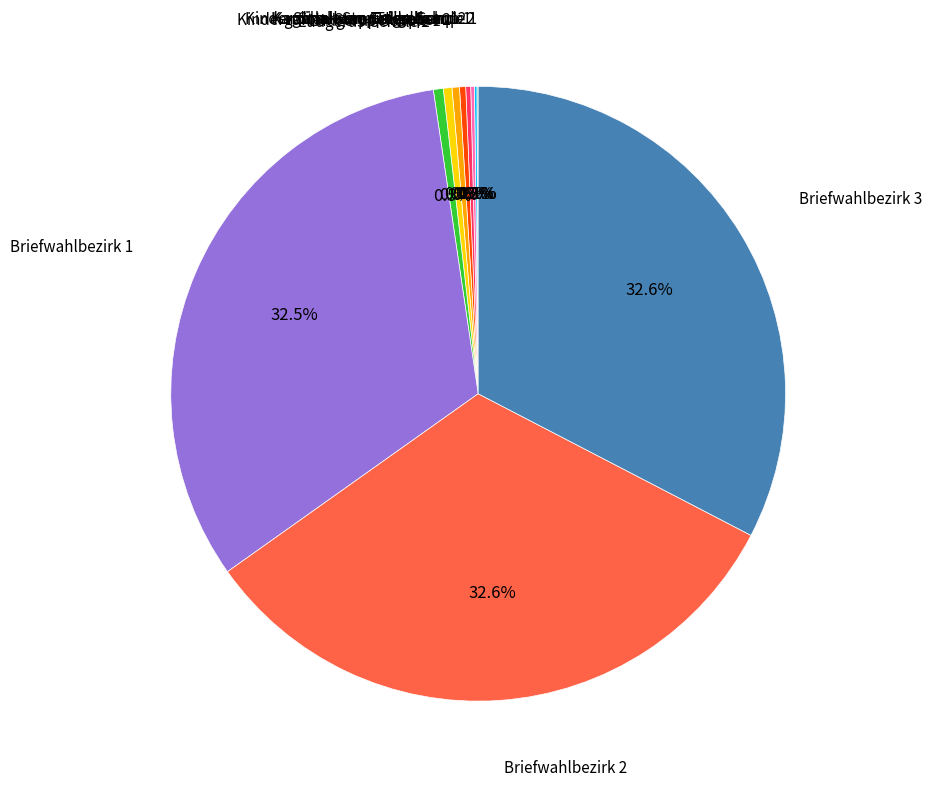

Is there any slice that represents more than half of the pie?

No